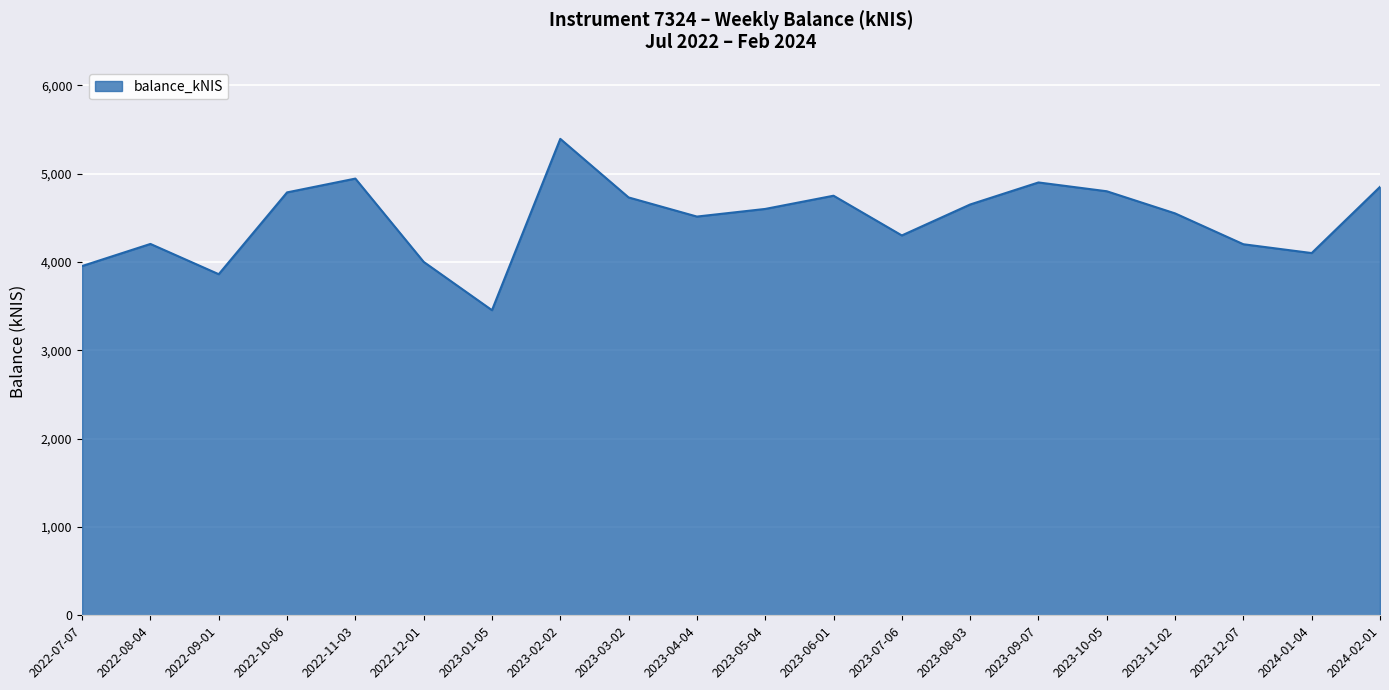

Which category has the lowest value across all series?

2023-01-05